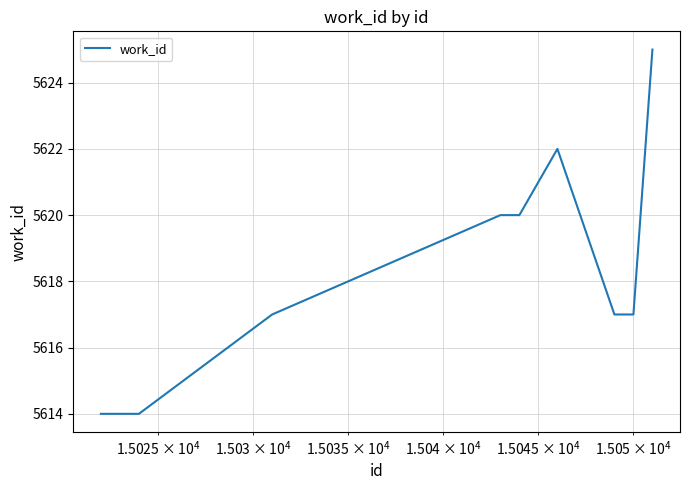

What is the greatest value displayed?

5625